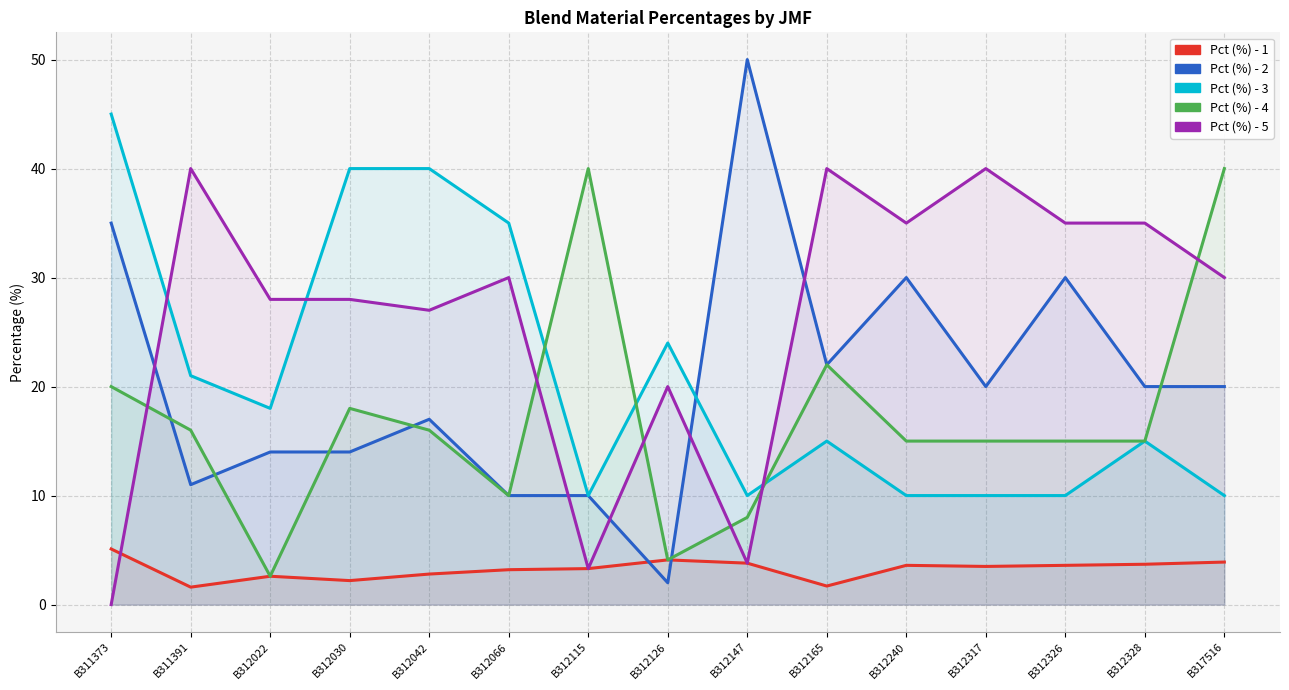

At which label does Pct (%) - 3 first exceed 15?

B311373